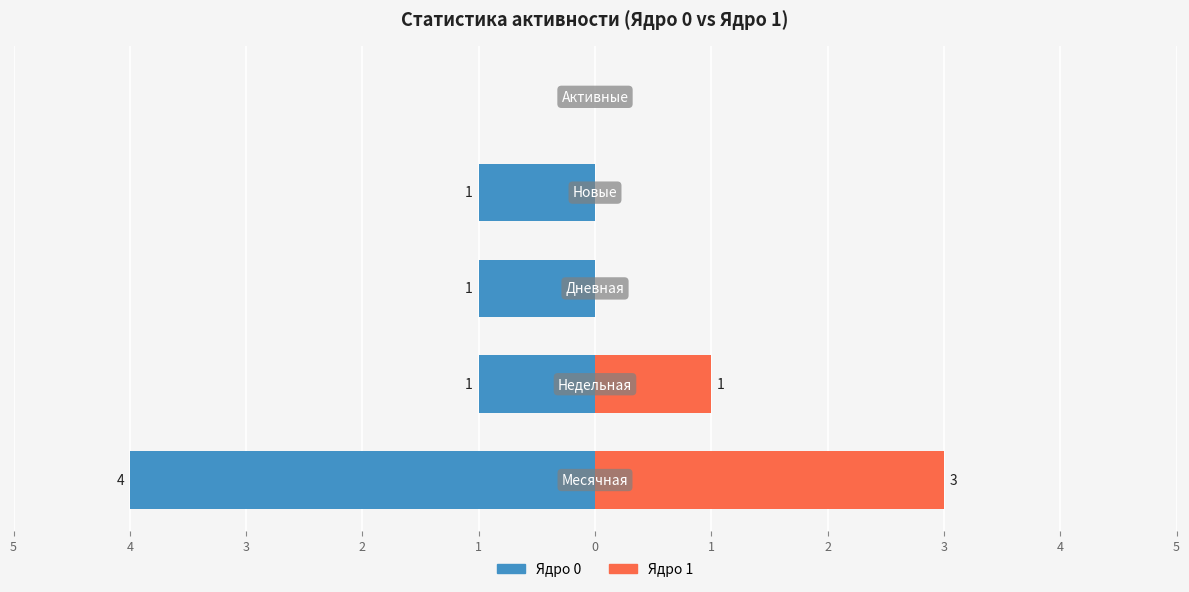

How many categories are shown in the chart?

5